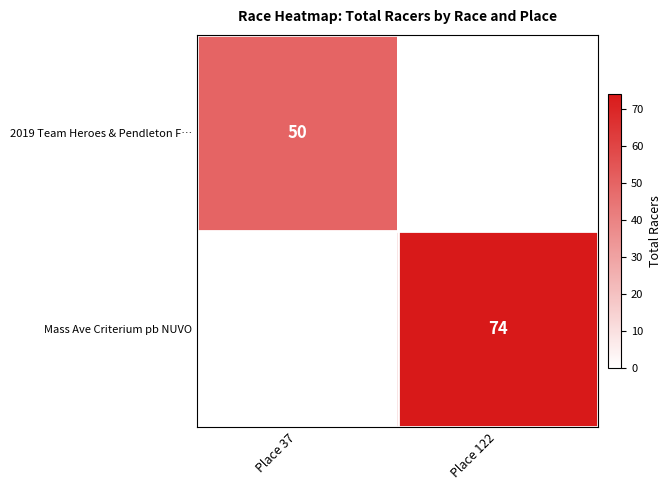

Is the value of Mass Ave Criterium pb NUVO at Place 122 greater than the value of 2019 Team Heroes & Pendleton F… at Place 37?

Yes